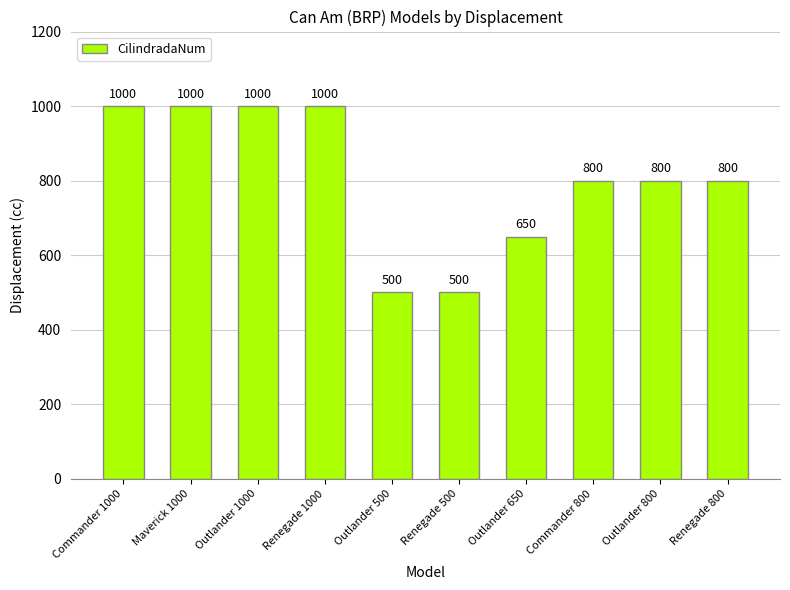

What position from the right is Outlander 1000?

8